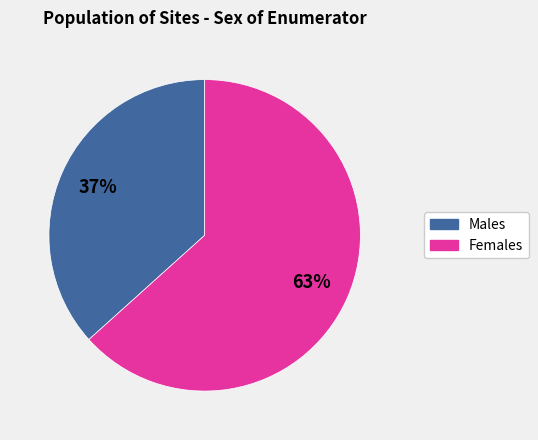

Is there any slice that represents more than half of the pie?

Yes